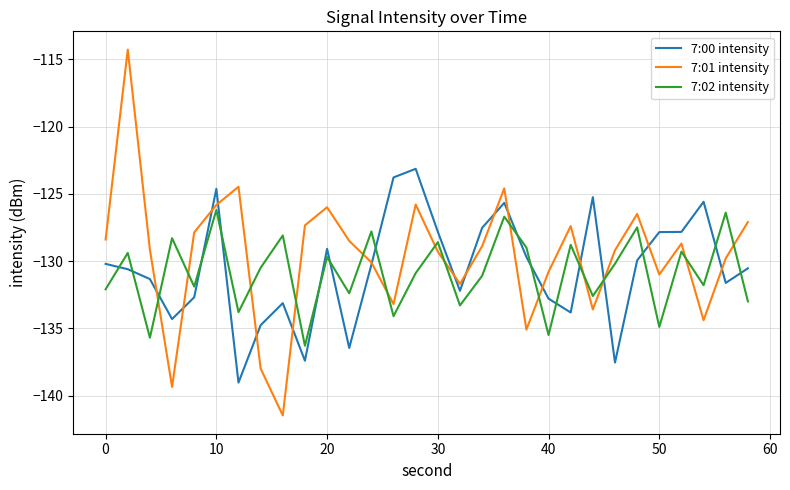

What is the maximum value for 7:02 intensity?

-126.2